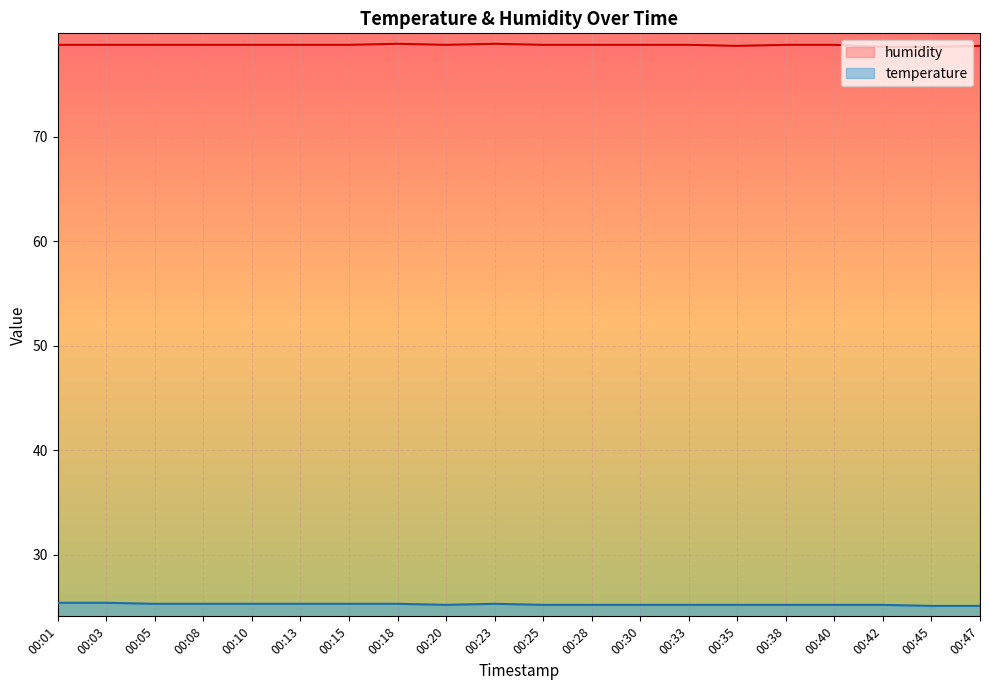

True or false: temperature and humidity intersect in this chart.

False